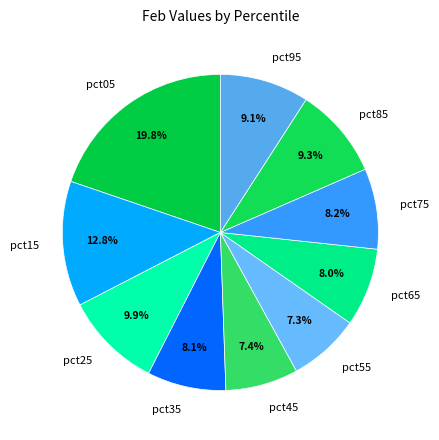

What is the largest slice in the pie chart?

pct05